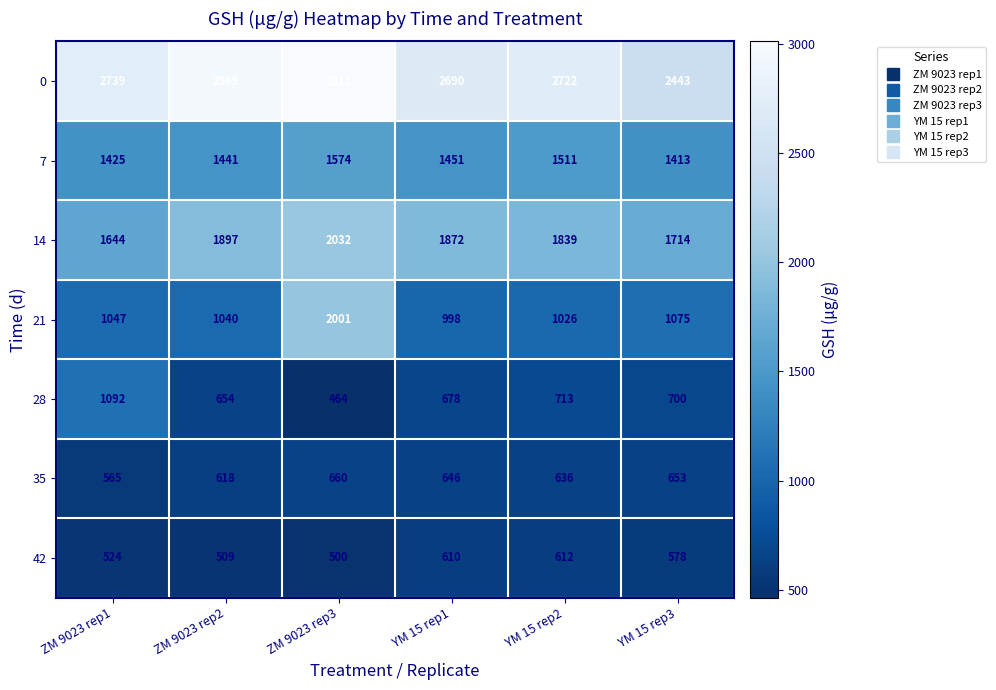

What is the minimum value shown in the chart?

464